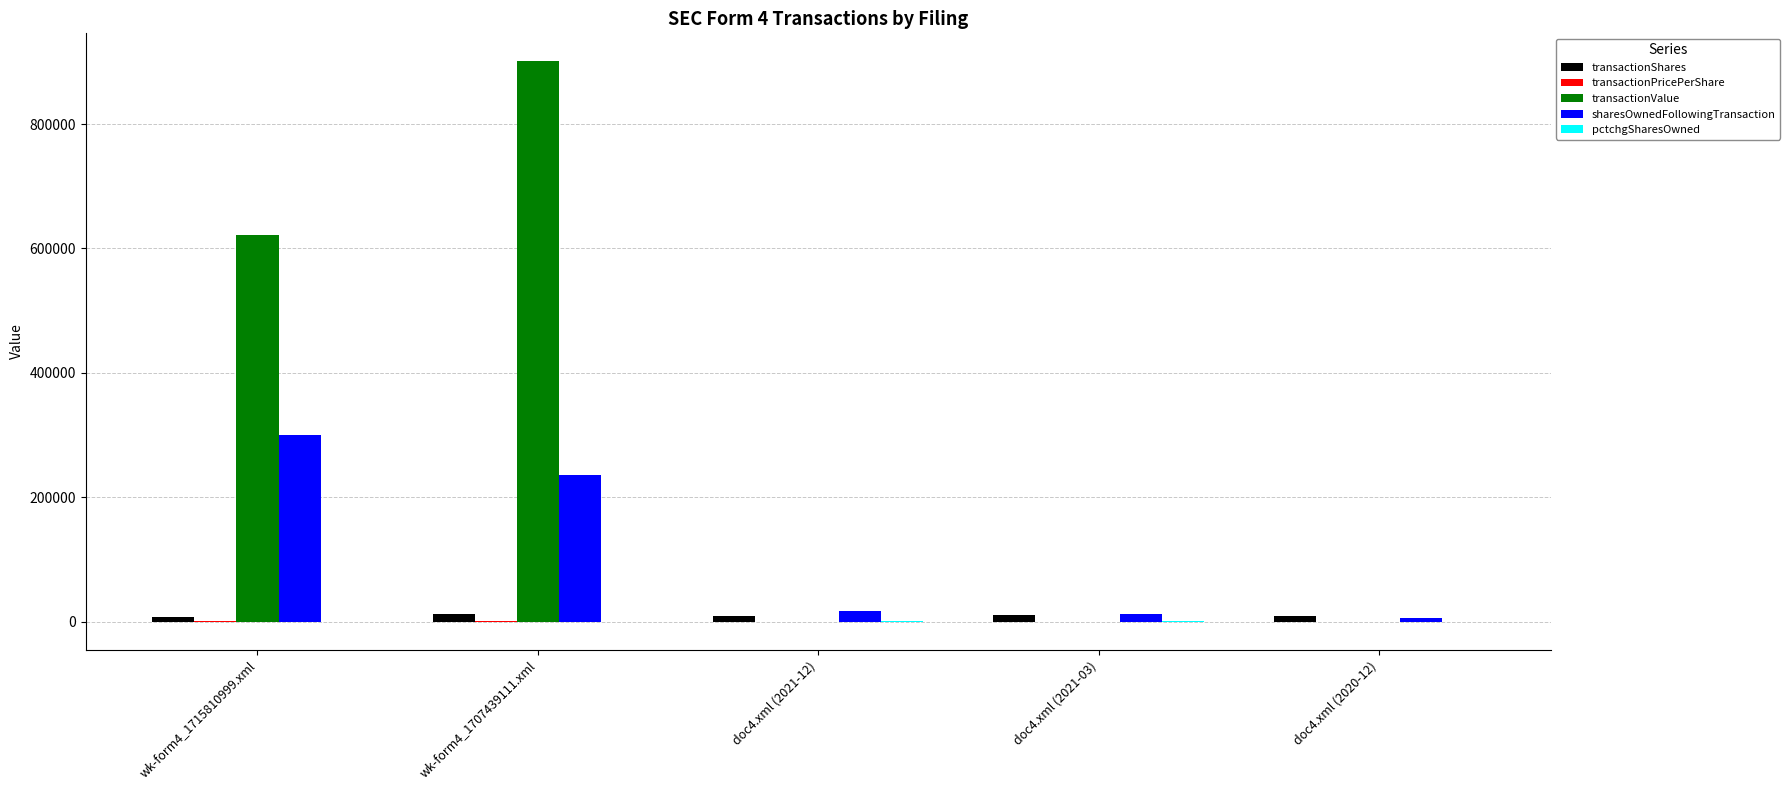

At which category is the sum across all series the highest?

wk-form4_1707439111.xml